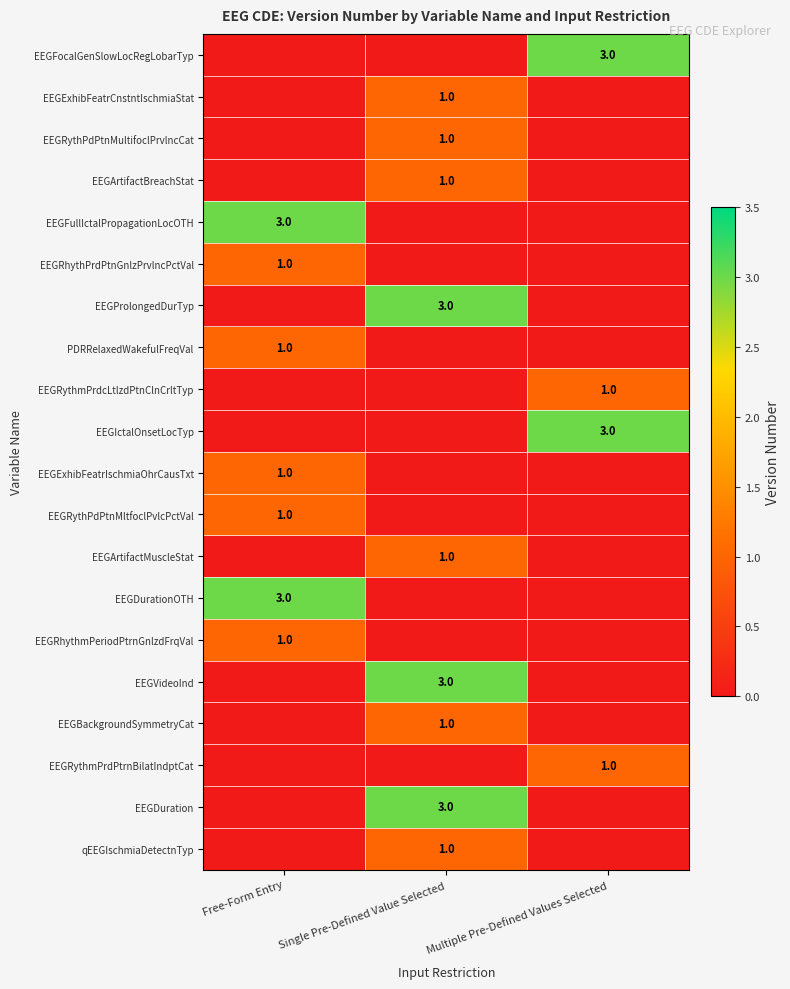

How many data points does each series have?

3